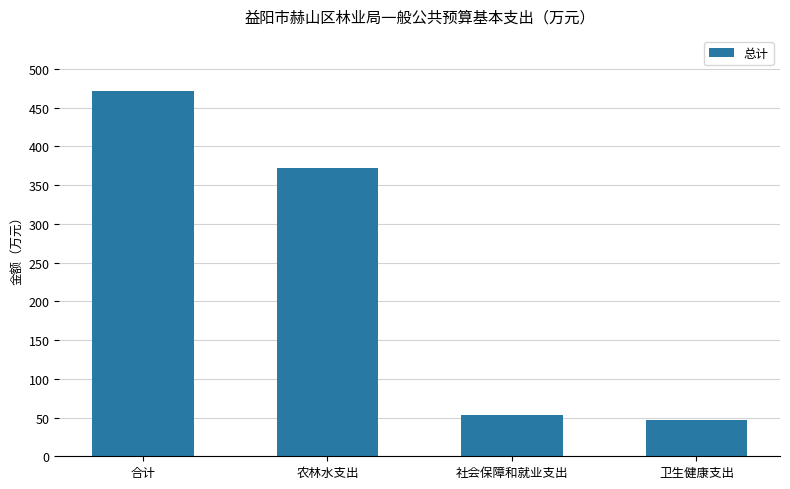

Where is the data nearest to the value 259?

农林水支出